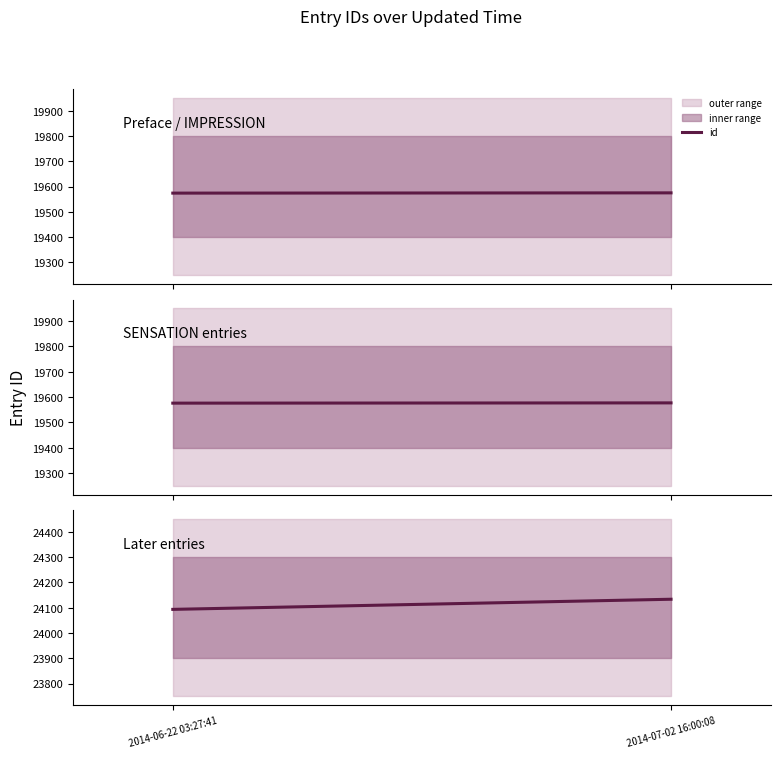

Between 2014-06-22 03:27:41 and 2014-07-02 16:00:08, which is larger?

2014-07-02 16:00:08